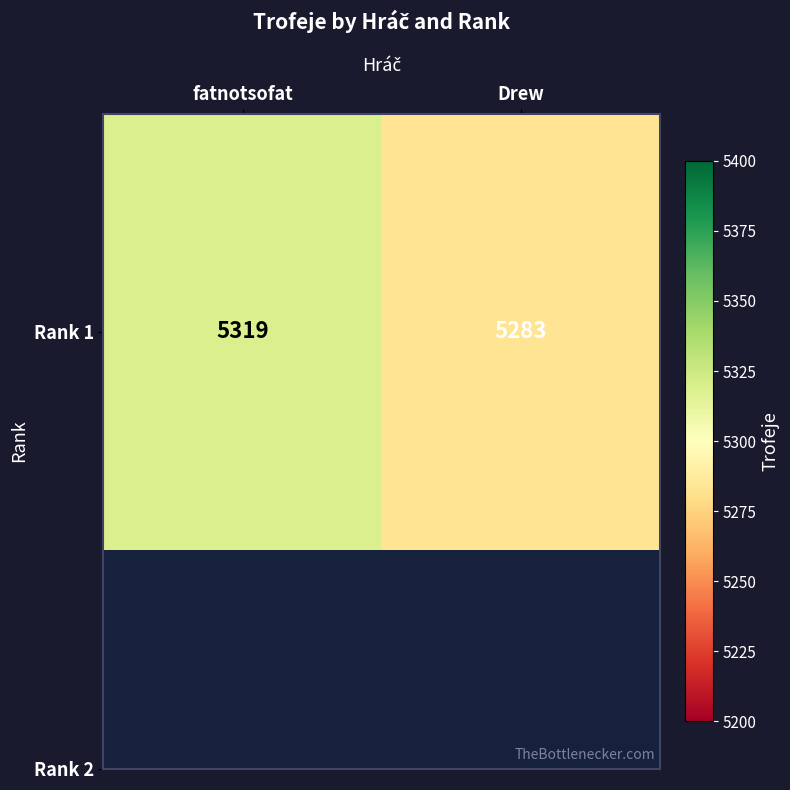

Reading right to left, extract all data points from this chart.

5283	5319